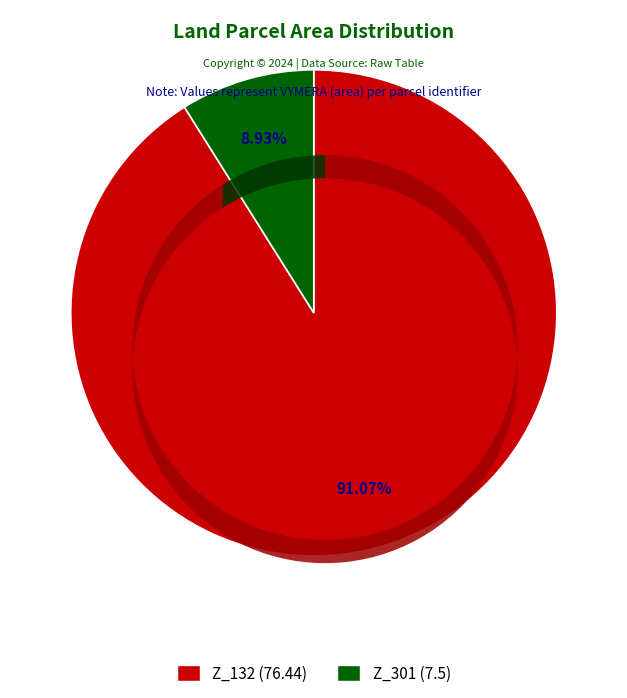

Does Z_301 account for over 50% of the chart?

No